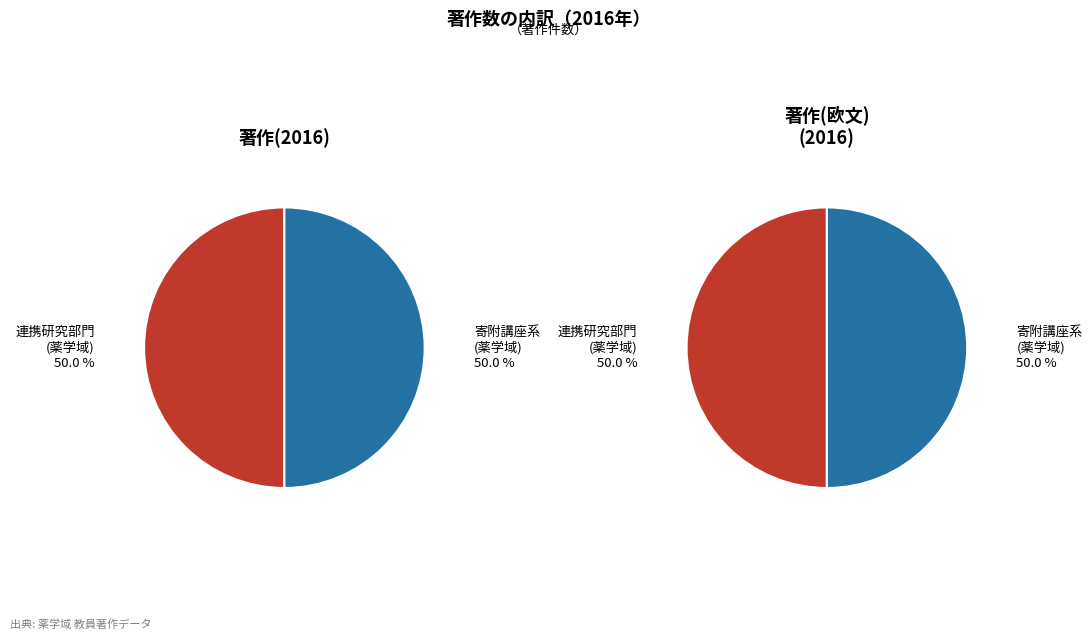

Count the number of slices in the pie.

2